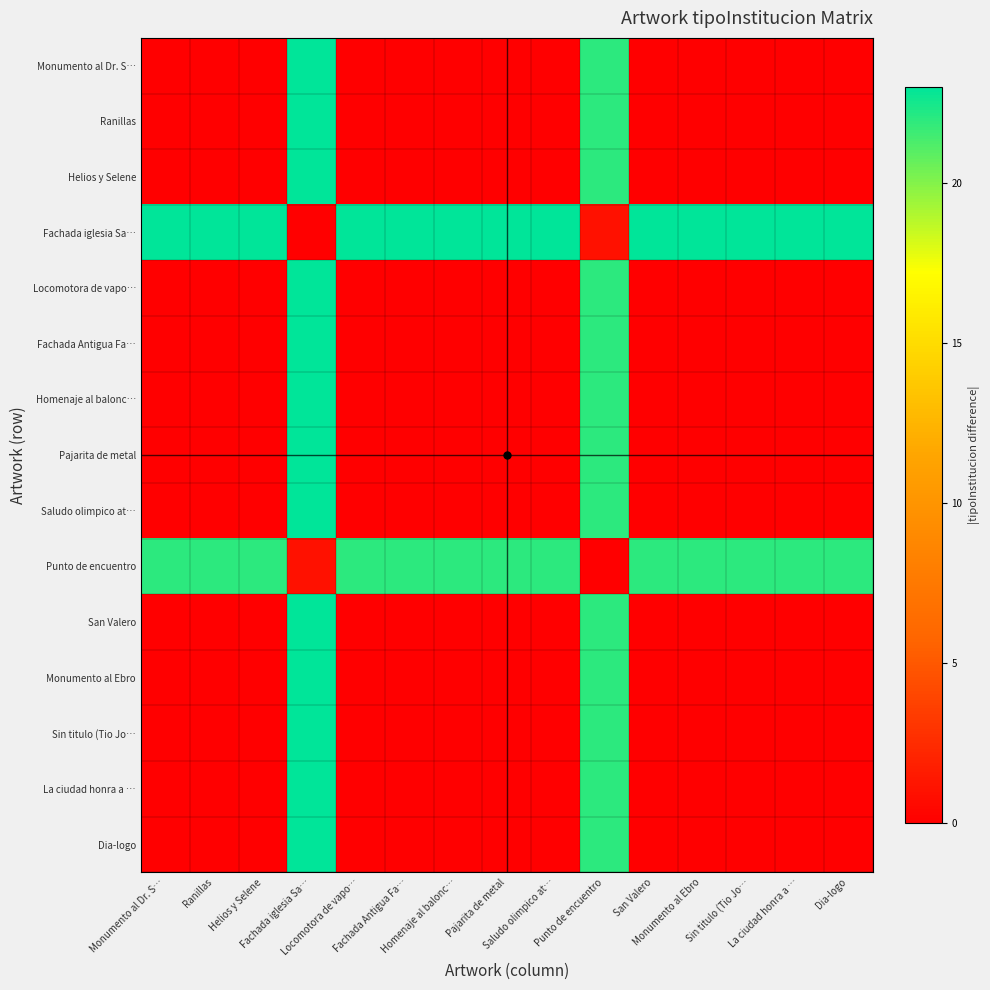

Rank the series at Helios y Selene from lowest to highest value.

Monumento al Dr. S…, Ranillas, Helios y Selene, Locomotora de vapo…, Fachada Antigua Fa…, Homenaje al balonc…, Pajarita de metal, Saludo olimpico at…, San Valero, Monumento al Ebro, Sin titulo (Tio Jo…, La ciudad honra a …, Dia-logo, Punto de encuentro, Fachada iglesia Sa…